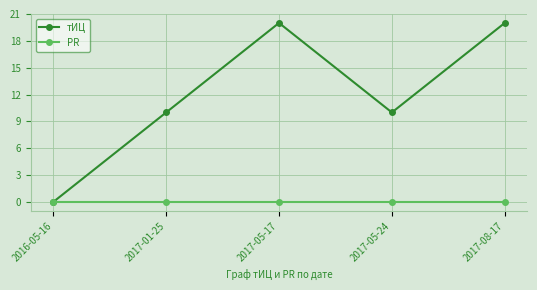

How many lines are shown in the chart?

2